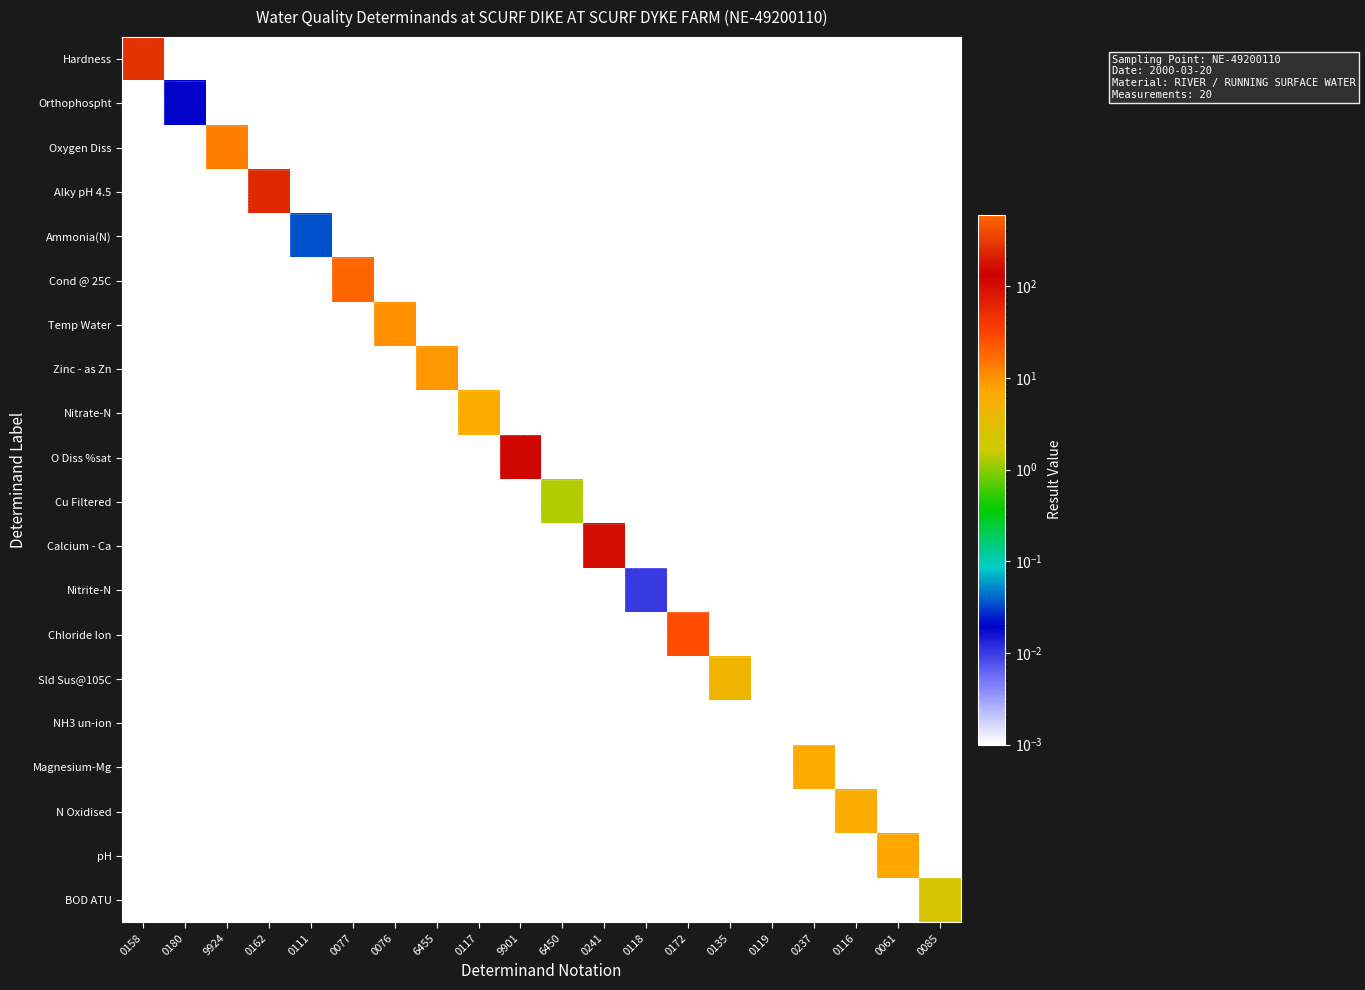

What is the difference between the highest and lowest values at 0077?

580.0